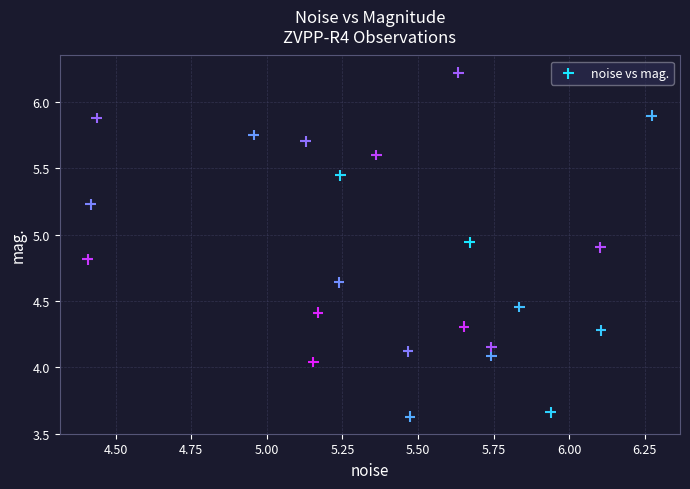

What is the range of Y values (max minus min)?

2.6